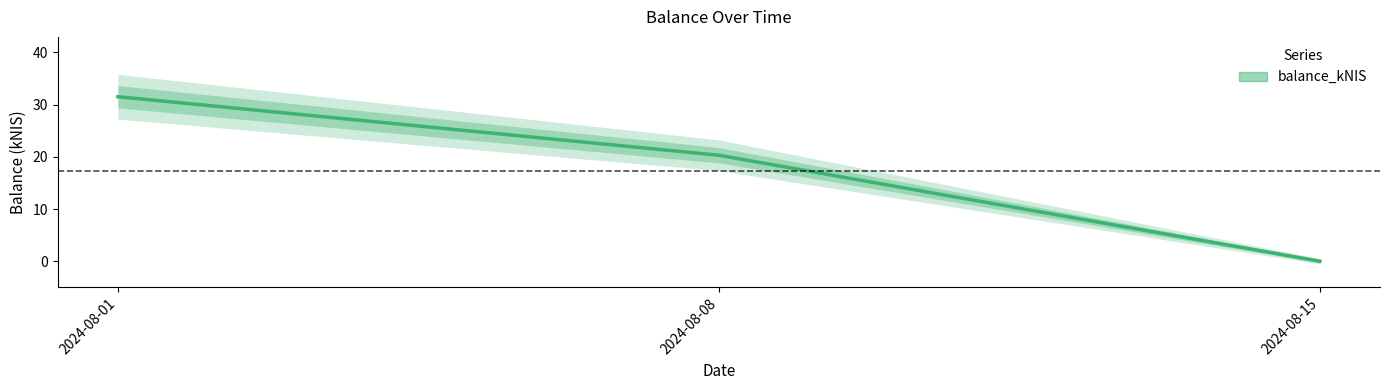

Reading right to left, extract all data points from this chart.

2024-08-15=0.0	2024-08-08=20.3	2024-08-01=31.5